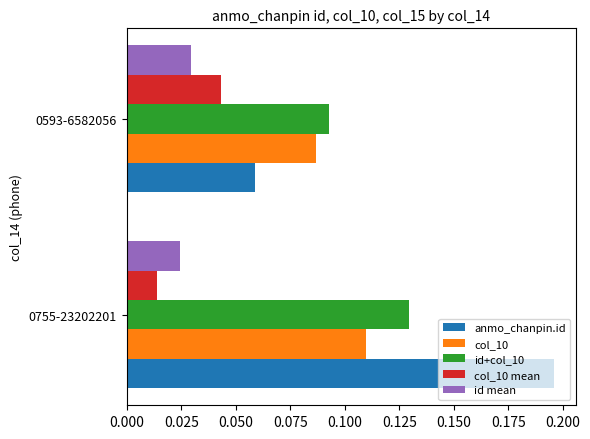

Where is anmo_chanpin.id nearest to the value 0?

0593-6582056